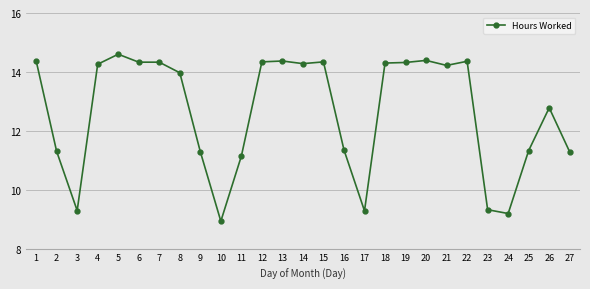

What is the difference between the values at 5 and 6?

0.3